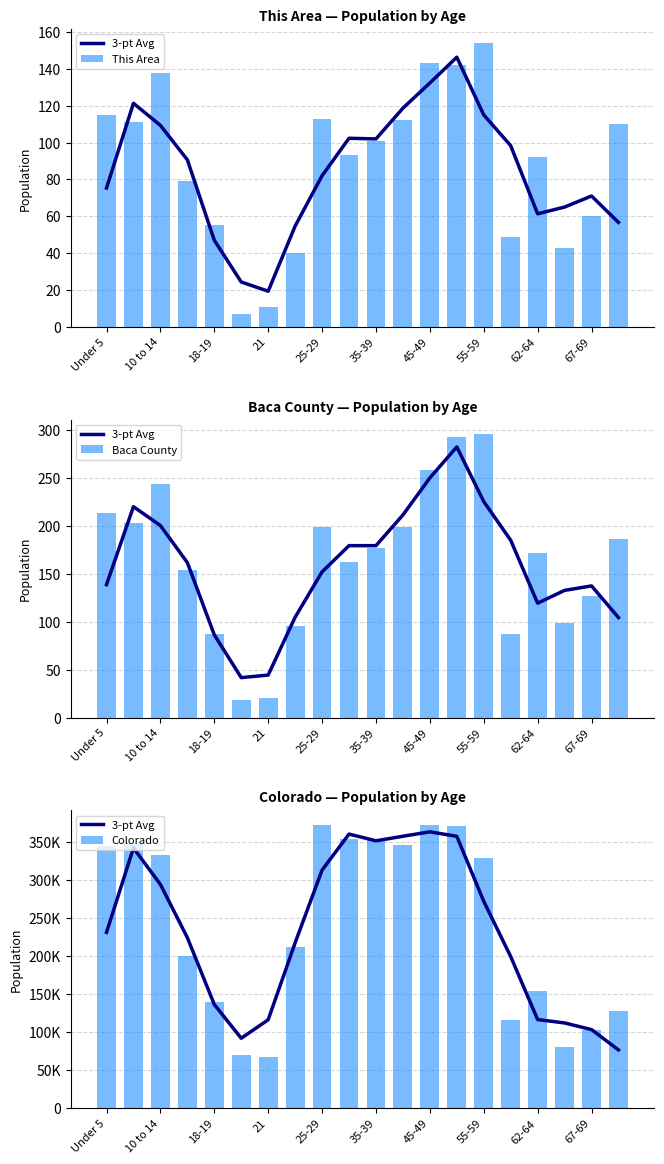

True or false: This Area has a value of 203.8 at 55-59.

False